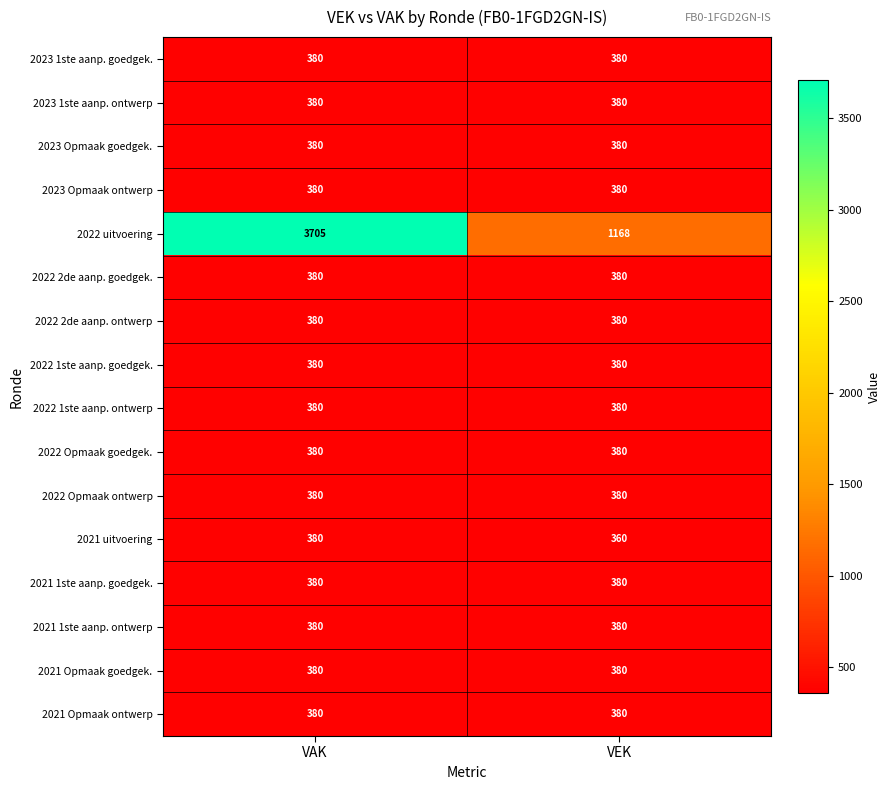

At which category does the chart reach its peak across all series?

VAK